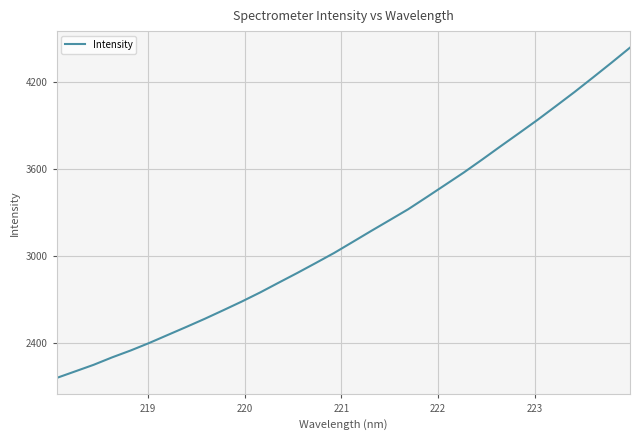

What is the maximum value shown in the chart?

4437.0